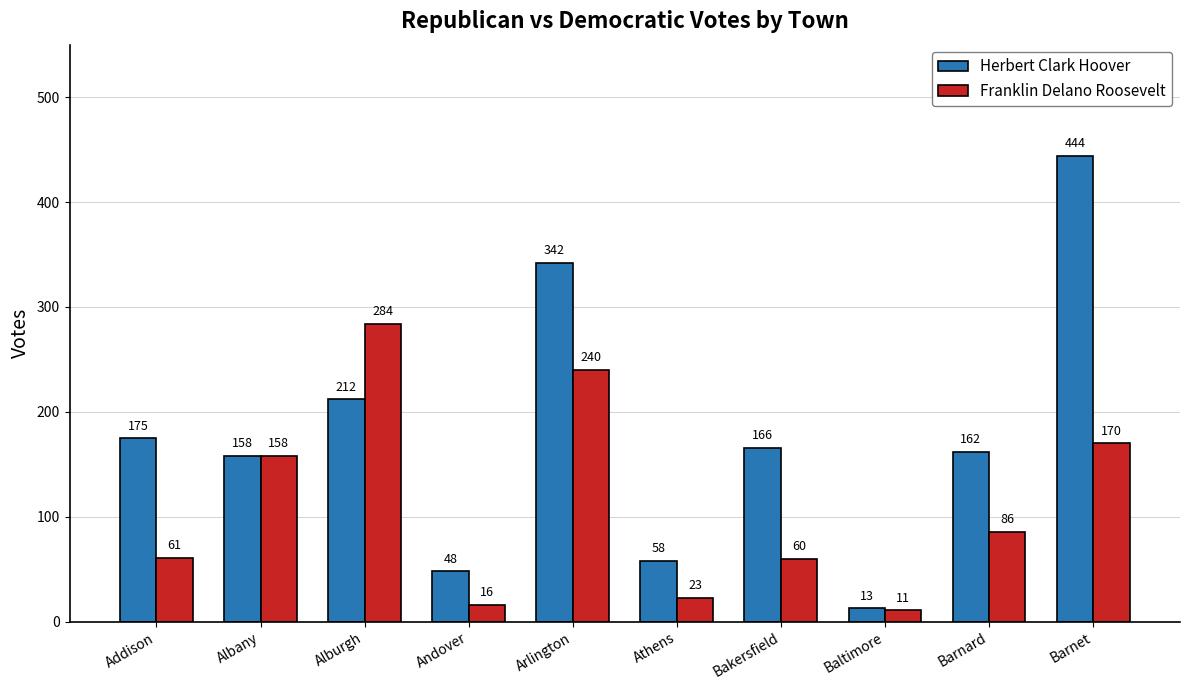

What is the sum of all Franklin Delano Roosevelt values?

1109